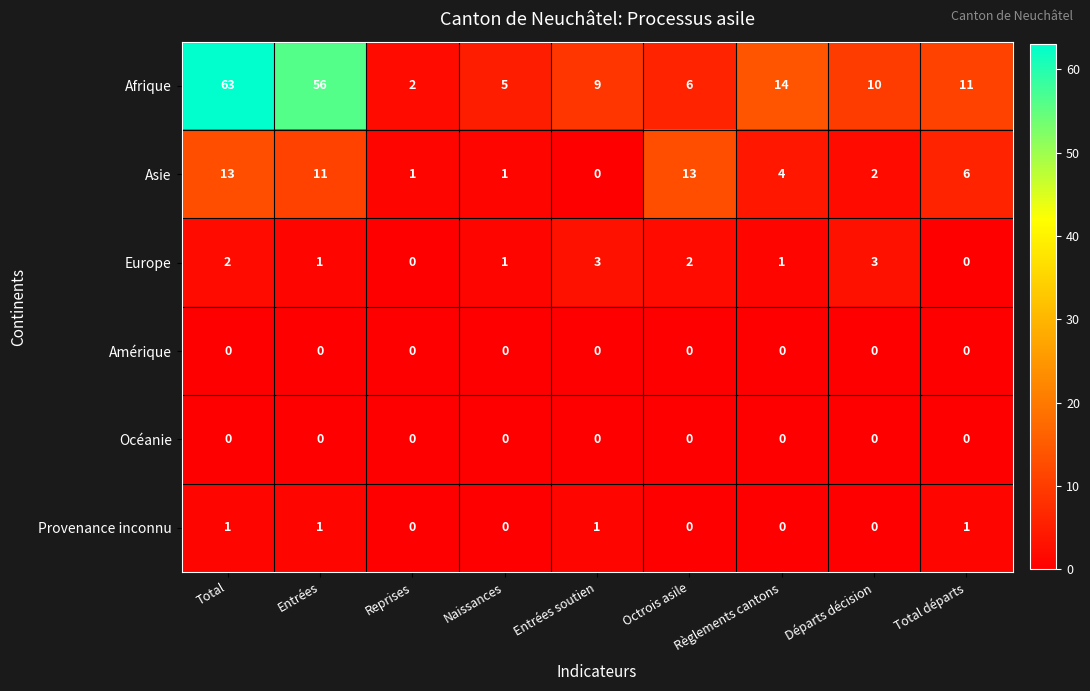

List the labels in order of Afrique value, smallest first.

Reprises, Naissances, Octrois asile, Entrées soutien, Départs décision, Total départs, Règlements cantons, Entrées, Total